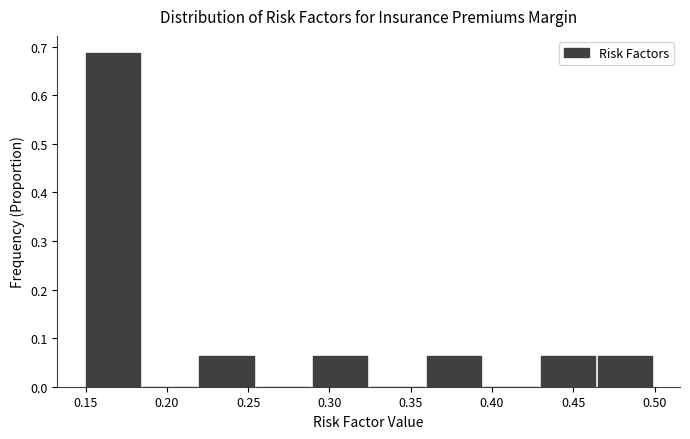

Reading left to right, transcribe this chart: for each bar, give the range it covers on the x-axis and its height. The values are not printed on the chart, so give them approximately, as read against the axis.

0.150 to 0.185: 0.69
0.185 to 0.220: 0
0.220 to 0.255: 0.06
0.255 to 0.290: 0
0.290 to 0.325: 0.06
0.325 to 0.360: 0
0.360 to 0.395: 0.06
0.395 to 0.430: 0
0.430 to 0.465: 0.06
0.465 to 0.500: 0.06